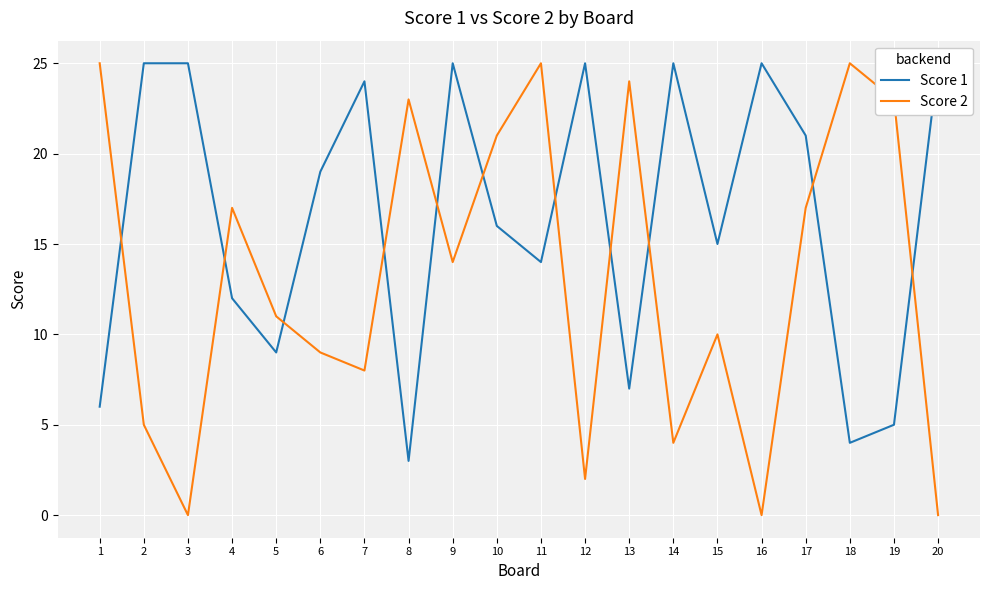

Where is the first local minimum for Score 2?

3